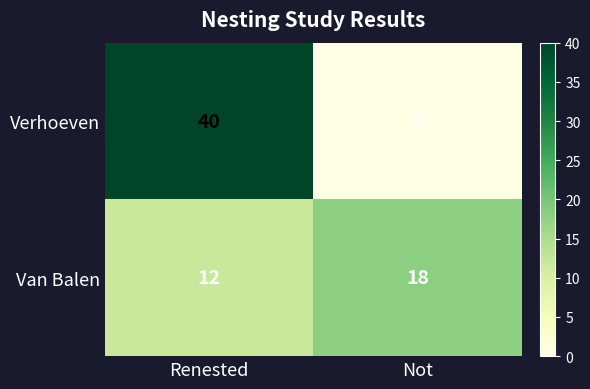

List the series in order of their overall mean, lowest first.

Van Balen, Verhoeven